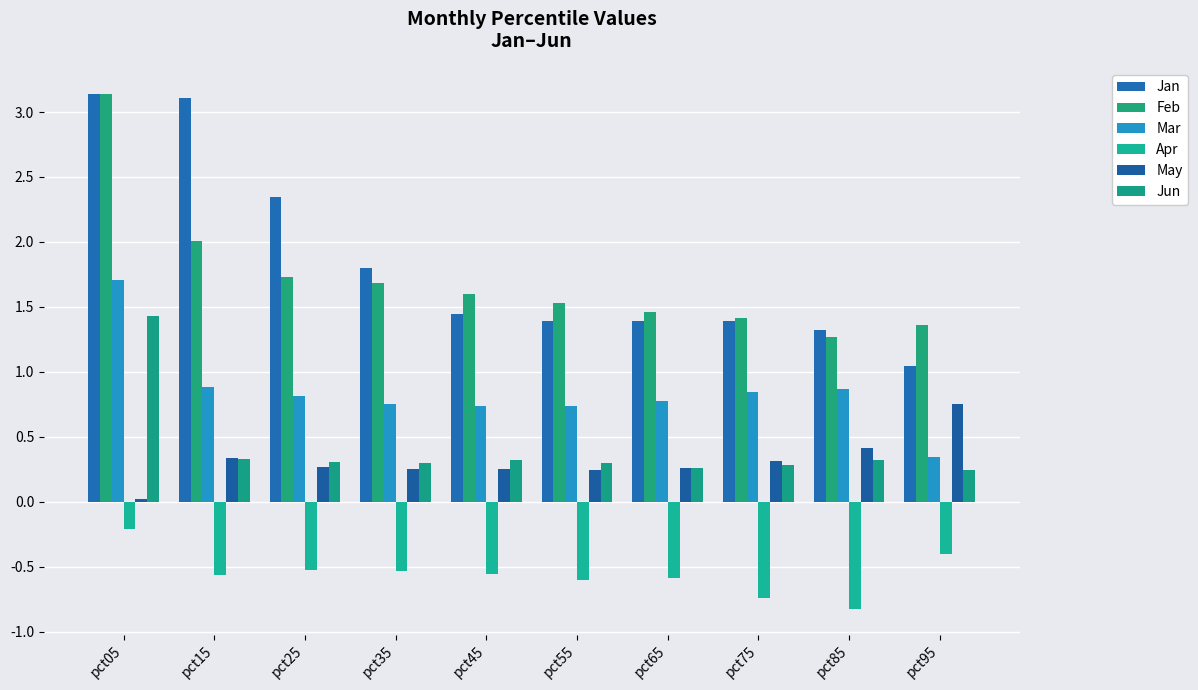

Count the number of data series in this chart.

6